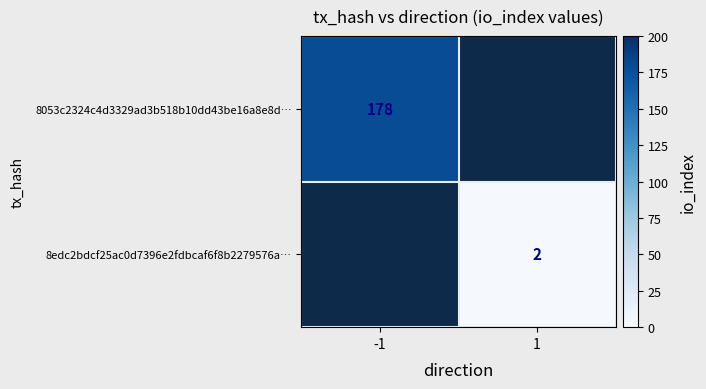

How many distinct data groups are displayed?

2